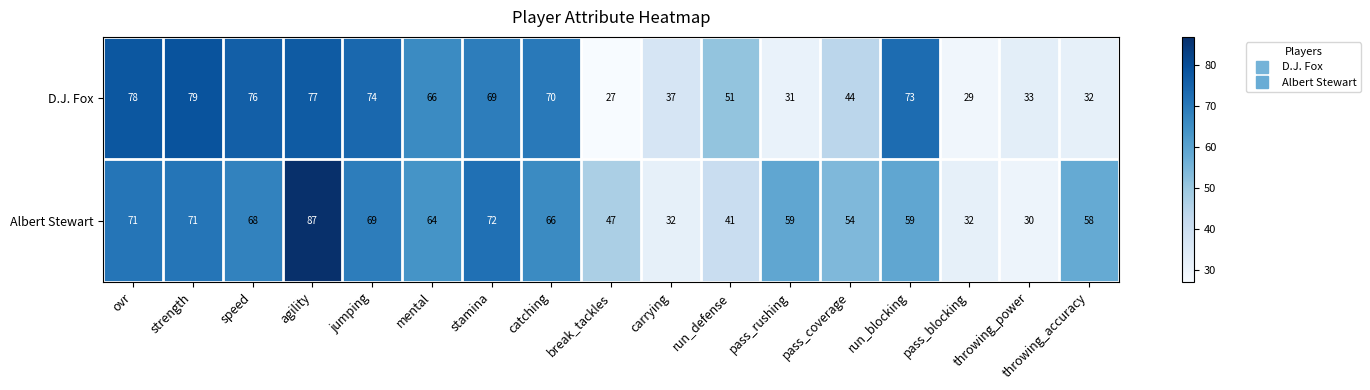

At pass_rushing, list the series in order from largest to smallest.

Albert Stewart, D.J. Fox